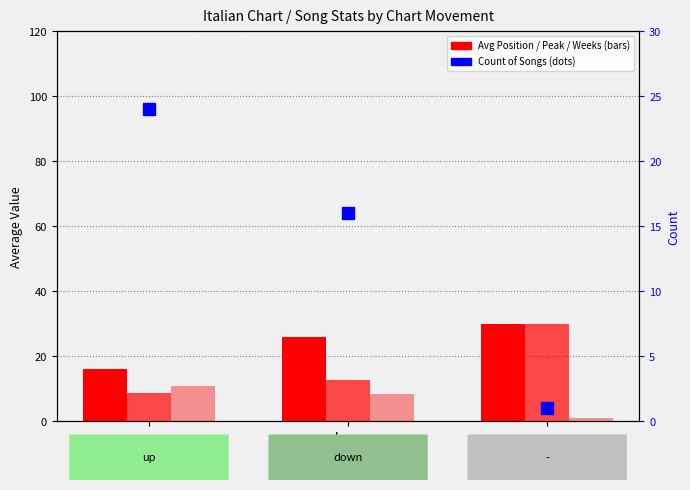

What value does the Avg Peak Position series have at down?

12.8